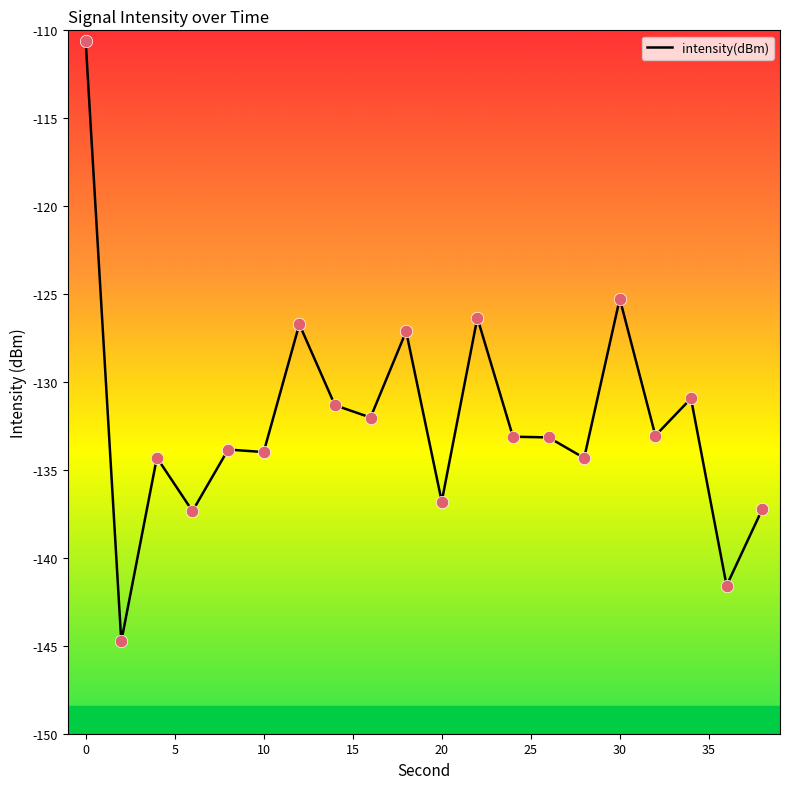

What is the difference between the maximum and minimum values?

34.1